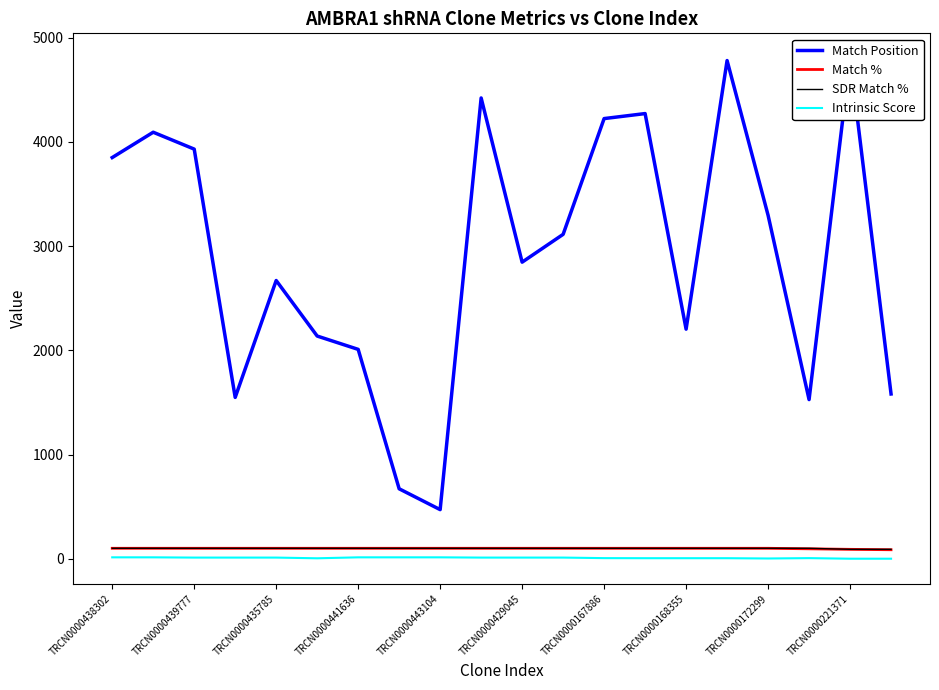

What are all the series names shown in the legend?

Match Position, Match %, SDR Match %, Intrinsic Score